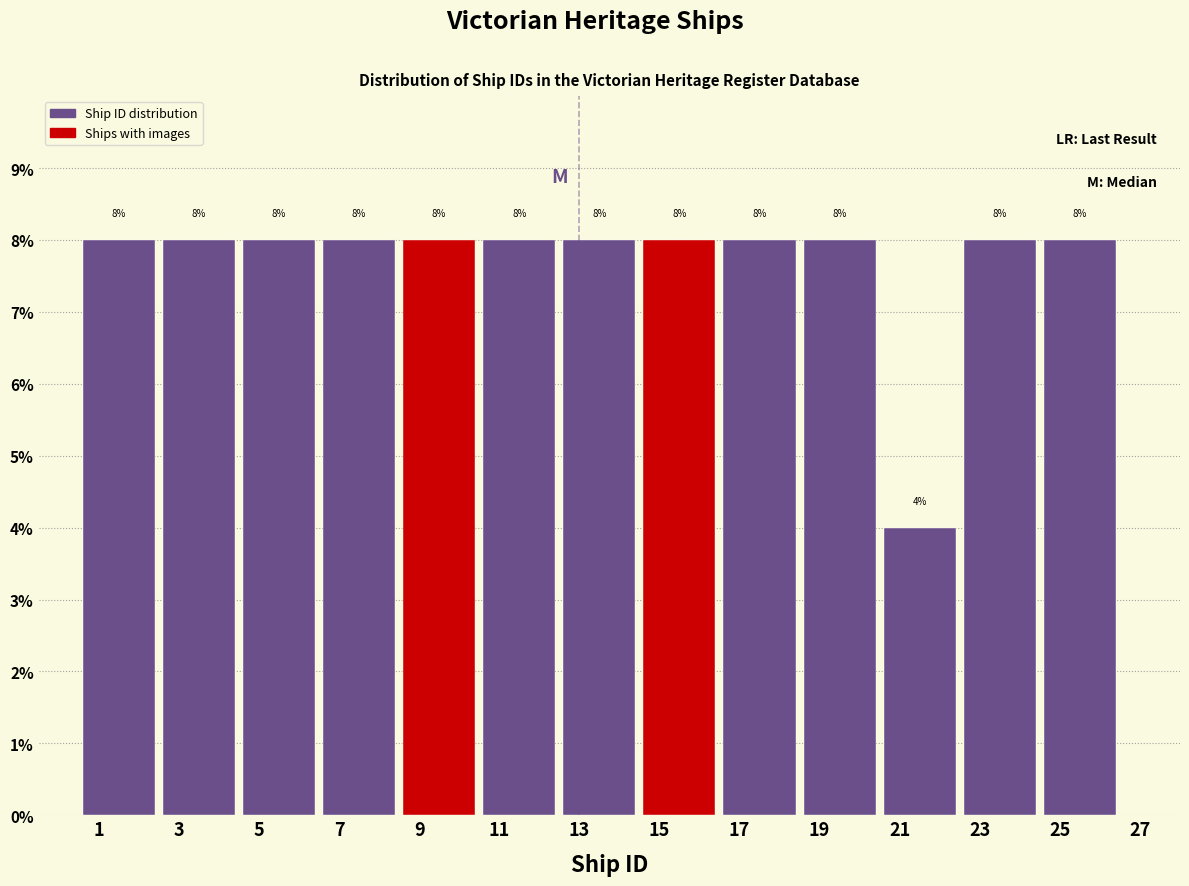

Reading left to right, list every bar in this chart as the range it spans on the x-axis followed by its height.

0.5 to 2.5: 8
2.5 to 4.5: 8
4.5 to 6.5: 8
6.5 to 8.5: 8
8.5 to 10.5: 8
10.5 to 12.5: 8
12.5 to 14.5: 8
14.5 to 16.5: 8
16.5 to 18.5: 8
18.5 to 20.5: 8
20.5 to 22.5: 4
22.5 to 24.5: 8
24.5 to 26.5: 8